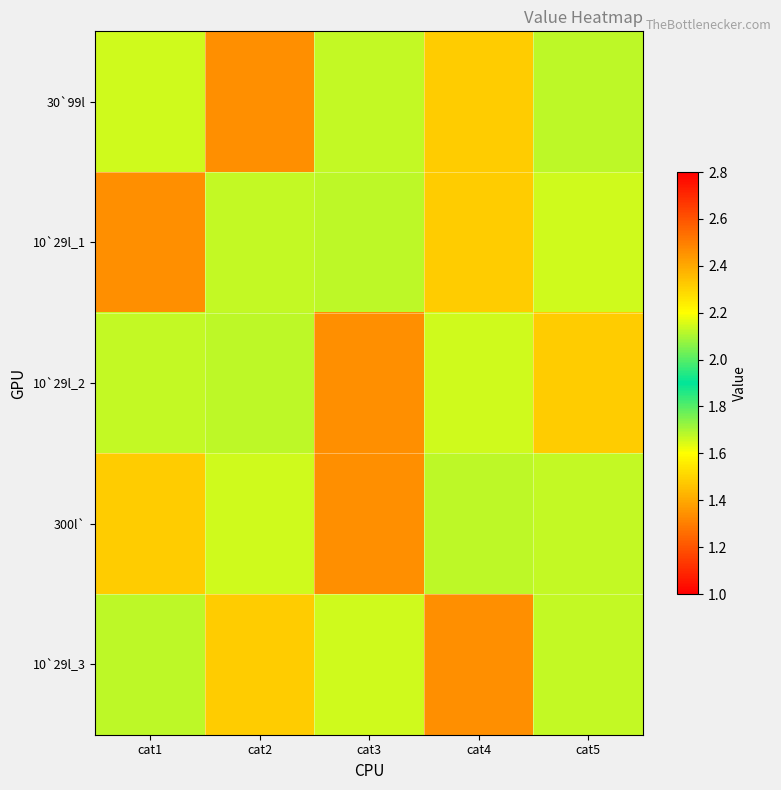

What is the total value across all series at cat3?

11.3